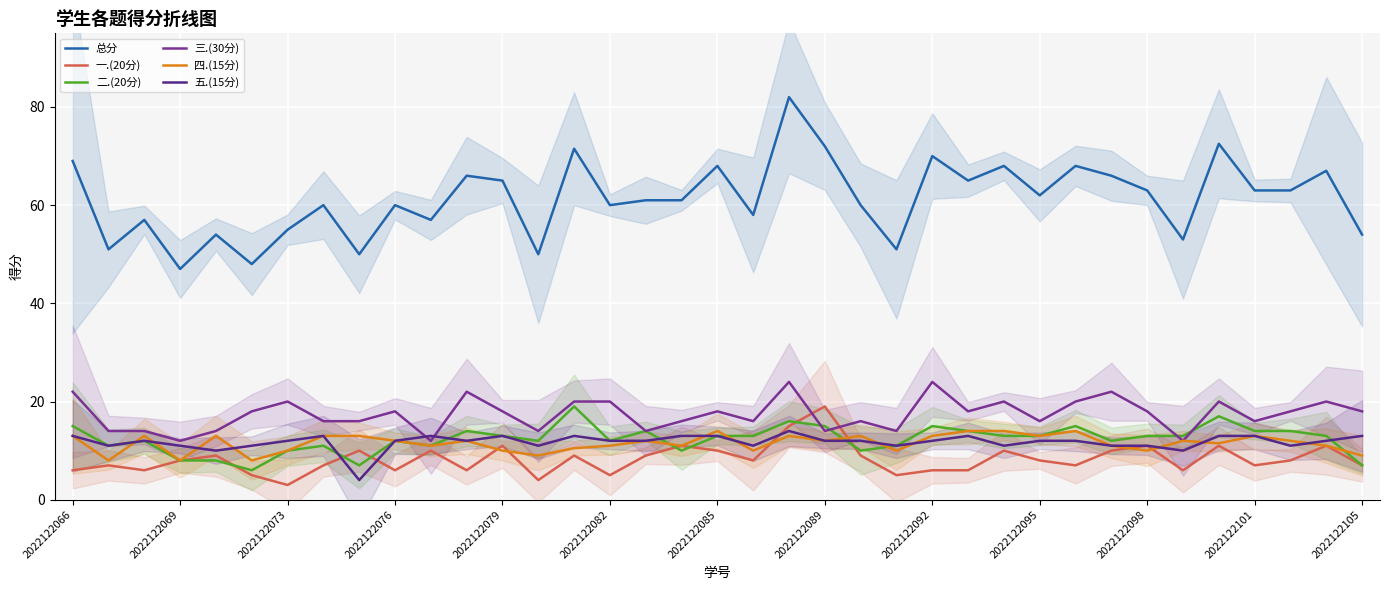

How many lines are shown in the chart?

6